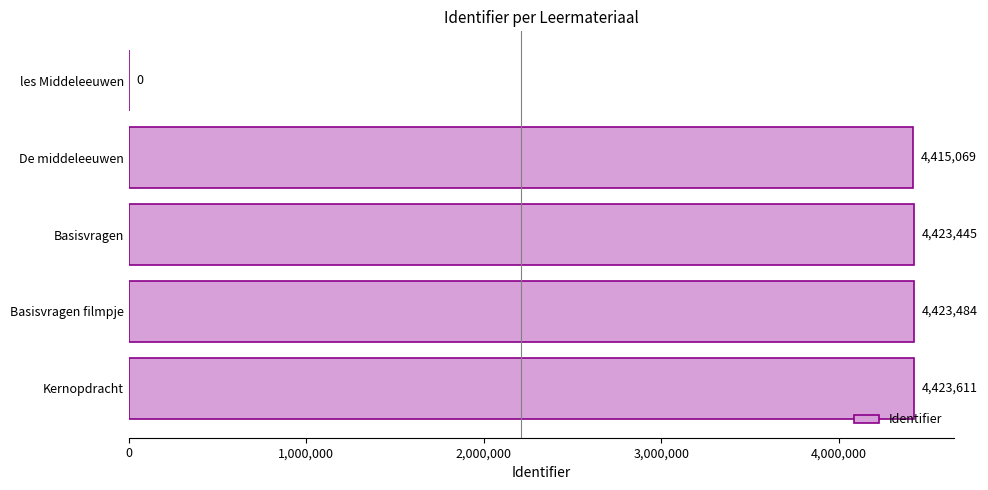

True or false: the data shows 4423445 at Basisvragen.

True